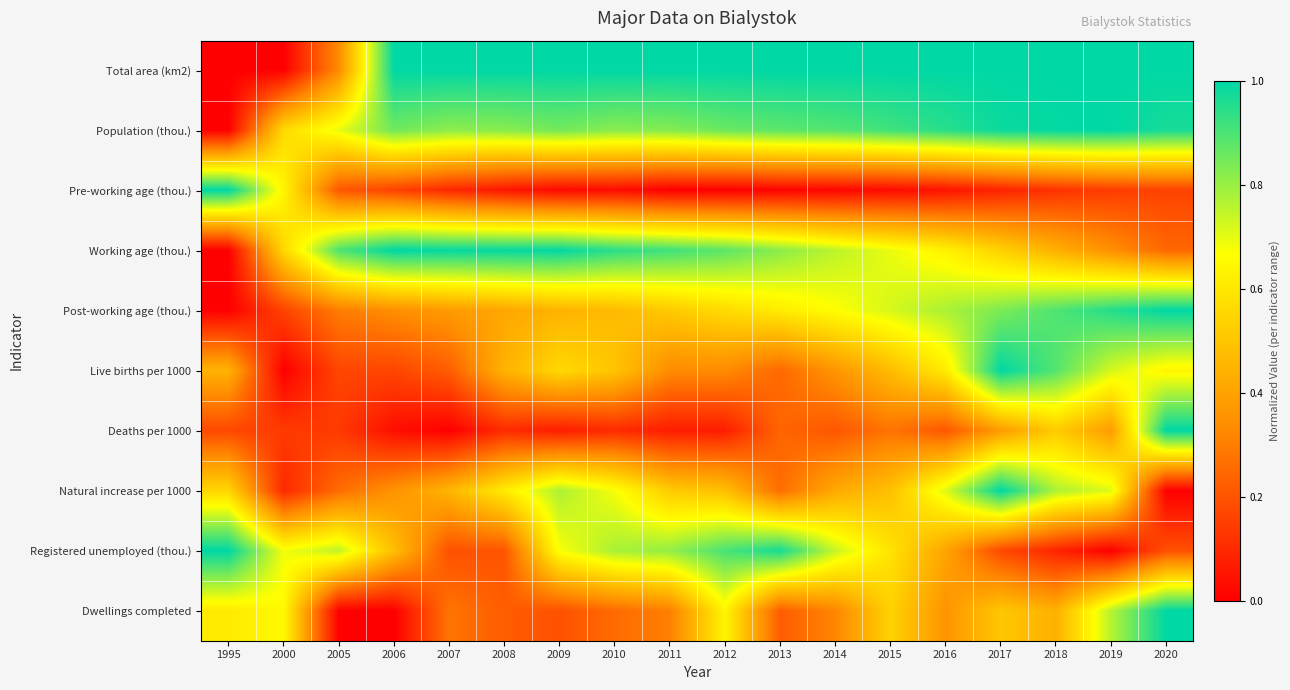

Reading left to right, what are all the values shown in this chart?

Total area (km2): 1995=0.0	2000=0.0	2005=0.3	2006=1.0	2007=1.0	2008=1.0	2009=1.0	2010=1.0	2011=1.0	2012=1.0	2013=1.0	2014=1.0	2015=1.0	2016=1.0	2017=1.0	2018=1.0	2019=1.0	2020=1.0
Population (thou.): 1995=0.0	2000=0.6	2005=0.7	2006=0.9	2007=0.8	2008=0.8	2009=0.8	2010=0.8	2011=0.8	2012=0.9	2013=0.9	2014=0.9	2015=0.9	2016=0.9	2017=1.0	2018=1.0	2019=1.0	2020=1.0
Pre-working age (thou.): 1995=1.0	2000=0.6	2005=0.2	2006=0.2	2007=0.1	2008=0.1	2009=0.0	2010=0.0	2011=0.0	2012=0.0	2013=0.0	2014=0.0	2015=0.0	2016=0.0	2017=0.1	2018=0.1	2019=0.1	2020=0.2
Working age (thou.): 1995=0.0	2000=0.6	2005=0.9	2006=1.0	2007=1.0	2008=1.0	2009=1.0	2010=0.9	2011=0.9	2012=0.9	2013=0.8	2014=0.8	2015=0.7	2016=0.6	2017=0.5	2018=0.4	2019=0.3	2020=0.2
Post-working age (thou.): 1995=0.0	2000=0.2	2005=0.3	2006=0.3	2007=0.4	2008=0.4	2009=0.4	2010=0.5	2011=0.5	2012=0.6	2013=0.6	2014=0.7	2015=0.7	2016=0.8	2017=0.8	2018=0.9	2019=1.0	2020=1.0
Live births per 1000: 1995=0.4	2000=0.0	2005=0.2	2006=0.2	2007=0.2	2008=0.4	2009=0.6	2010=0.5	2011=0.3	2012=0.3	2013=0.3	2014=0.4	2015=0.5	2016=0.6	2017=1.0	2018=0.9	2019=0.7	2020=0.6
Deaths per 1000: 1995=0.2	2000=0.1	2005=0.1	2006=0.0	2007=0.0	2008=0.1	2009=0.1	2010=0.1	2011=0.1	2012=0.1	2013=0.2	2014=0.2	2015=0.3	2016=0.2	2017=0.4	2018=0.5	2019=0.4	2020=1.0
Natural increase per 1000: 1995=0.5	2000=0.1	2005=0.3	2006=0.4	2007=0.5	2008=0.6	2009=0.8	2010=0.7	2011=0.5	2012=0.5	2013=0.3	2014=0.4	2015=0.5	2016=0.7	2017=1.0	2018=0.8	2019=0.7	2020=0.0
Registered unemployed (thou.): 1995=1.0	2000=0.7	2005=0.8	2006=0.5	2007=0.2	2008=0.2	2009=0.7	2010=0.8	2011=0.8	2012=0.9	2013=1.0	2014=0.7	2015=0.6	2016=0.4	2017=0.2	2018=0.1	2019=0.0	2020=0.2
Dwellings completed: 1995=0.6	2000=0.7	2005=0.0	2006=0.0	2007=0.3	2008=0.2	2009=0.2	2010=0.3	2011=0.3	2012=0.6	2013=0.2	2014=0.3	2015=0.5	2016=0.4	2017=0.5	2018=0.4	2019=0.8	2020=1.0